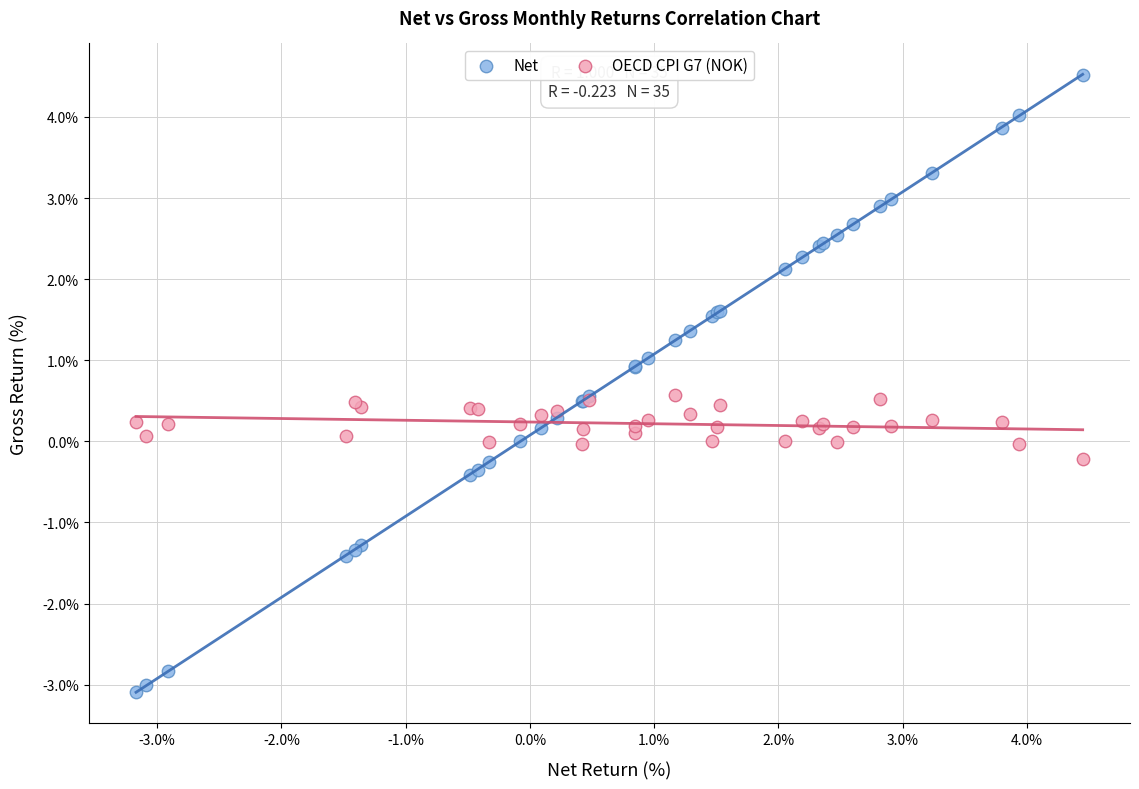

Which series has the widest spread of Y values?

Net